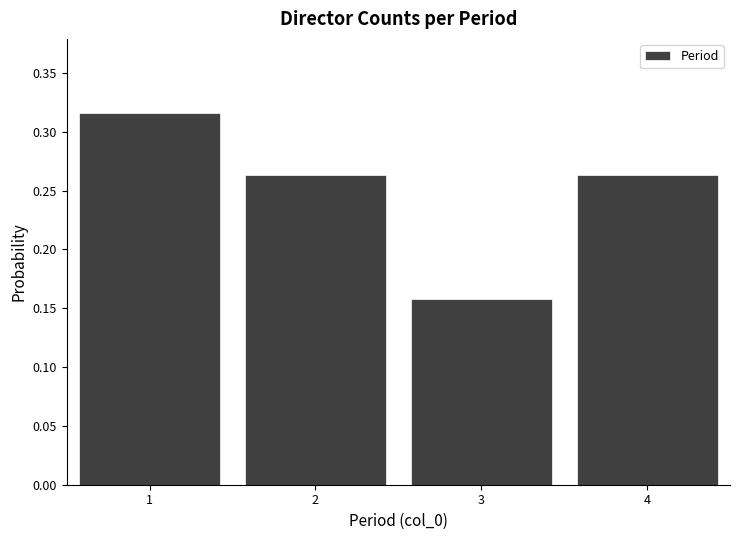

Over which range of the x-axis is the bar tallest?

0.5 to 1.5